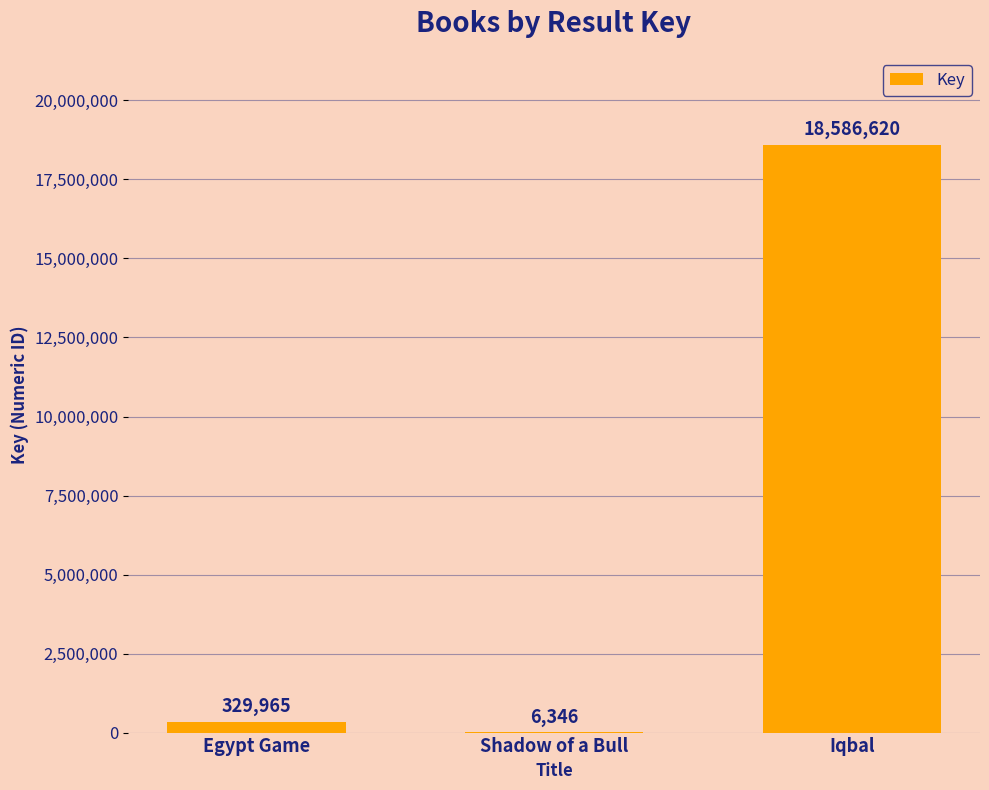

At which category does the chart reach its peak across all series?

Iqbal